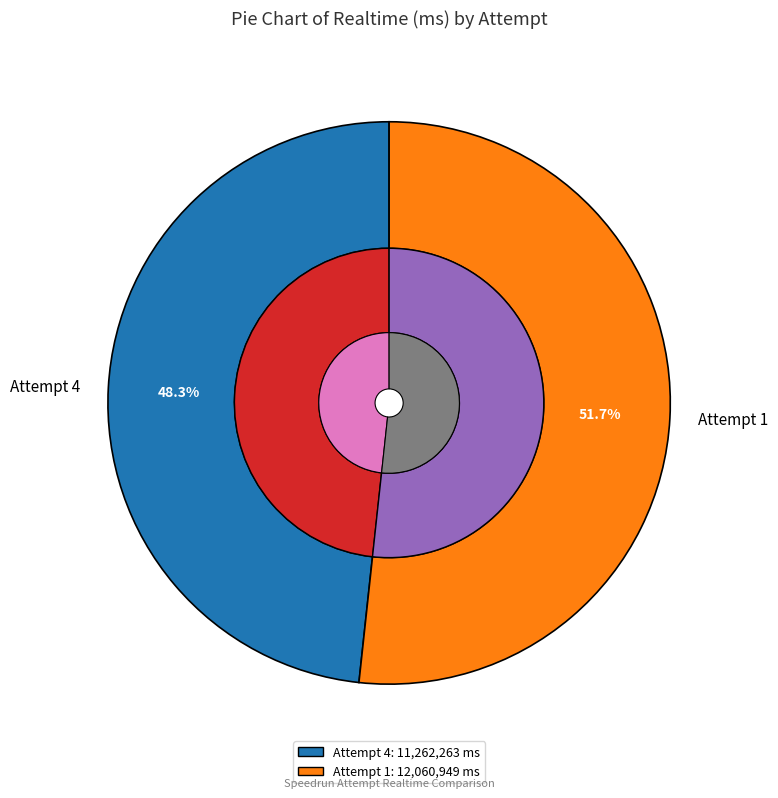

The Attempt 4 slice represents 48% of the pie. True or false?

True